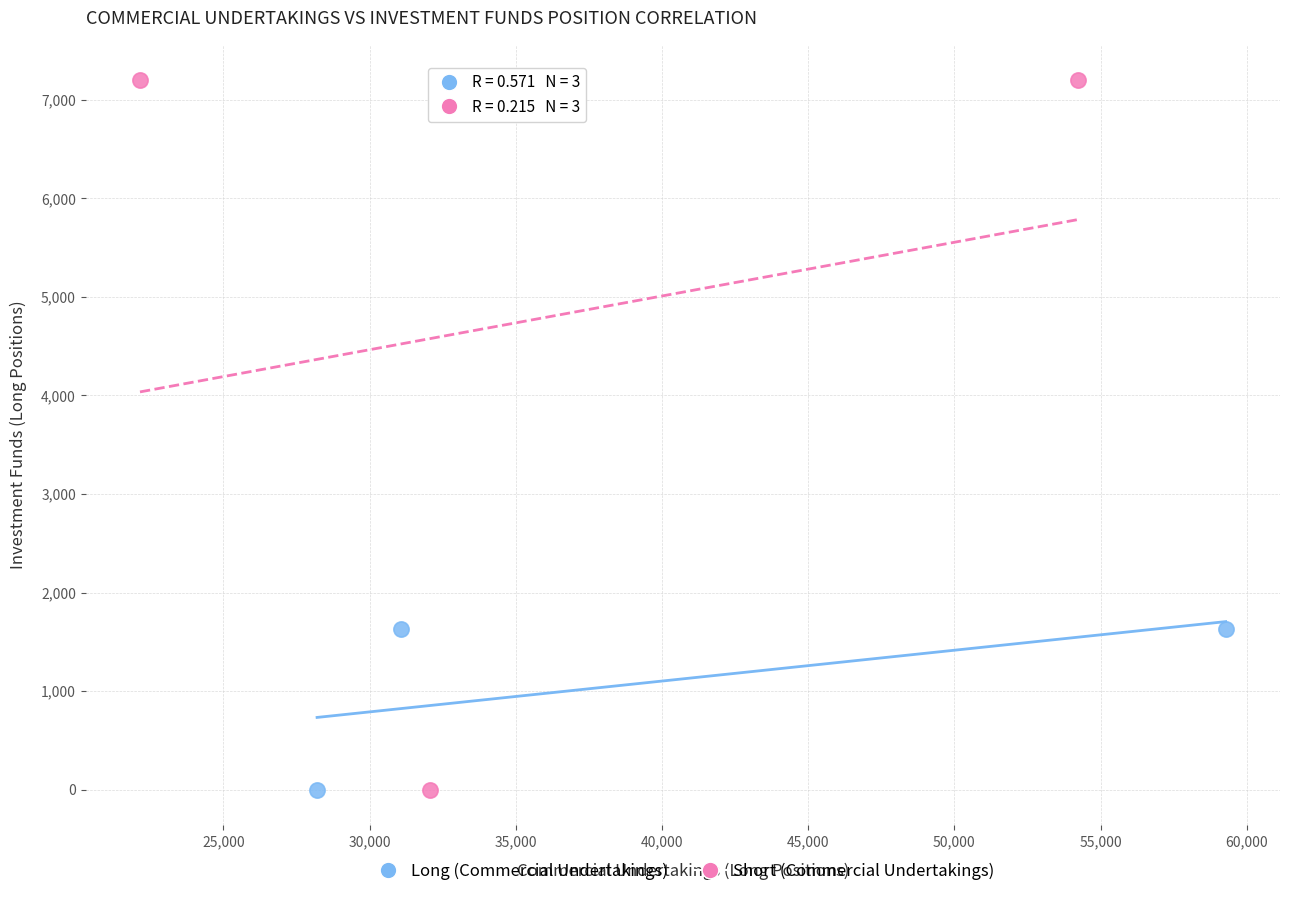

Which series contains the highest Y value?

Short (Commercial Undertakings)